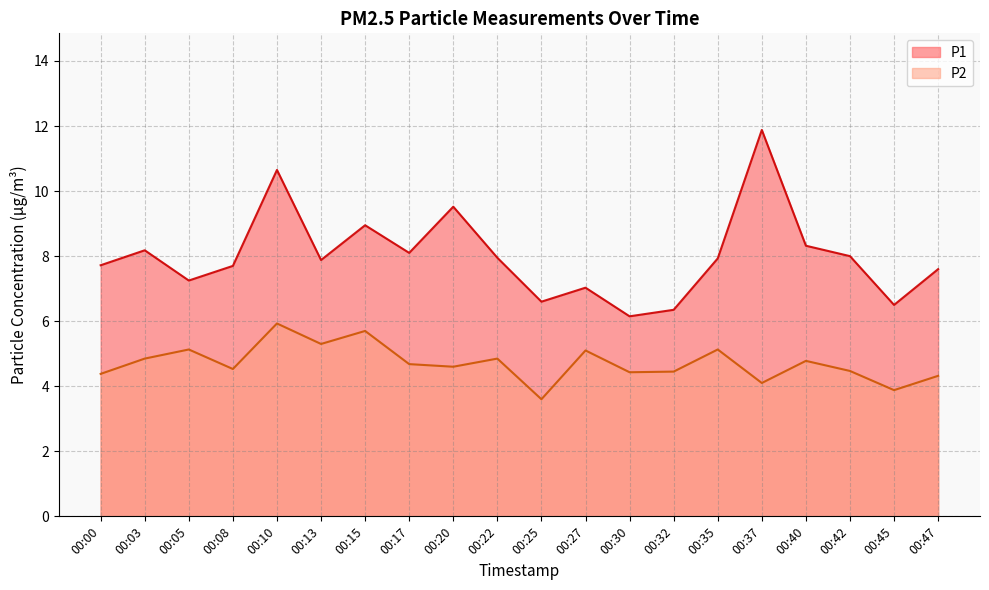

At how many categories does at least one series exceed 7?

16